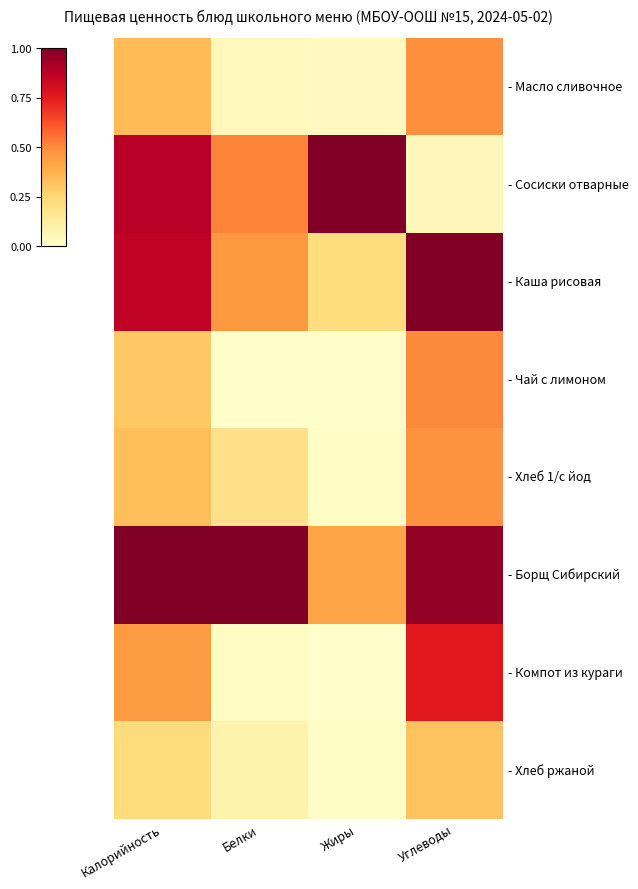

At Калорийность, list the series in order from largest to smallest.

- Борщ Сибирский, - Сосиски отварные, - Каша рисовая, - Компот из кураги, - Масло сливочное, - Хлеб 1/с йод, - Чай с лимоном, - Хлеб ржаной